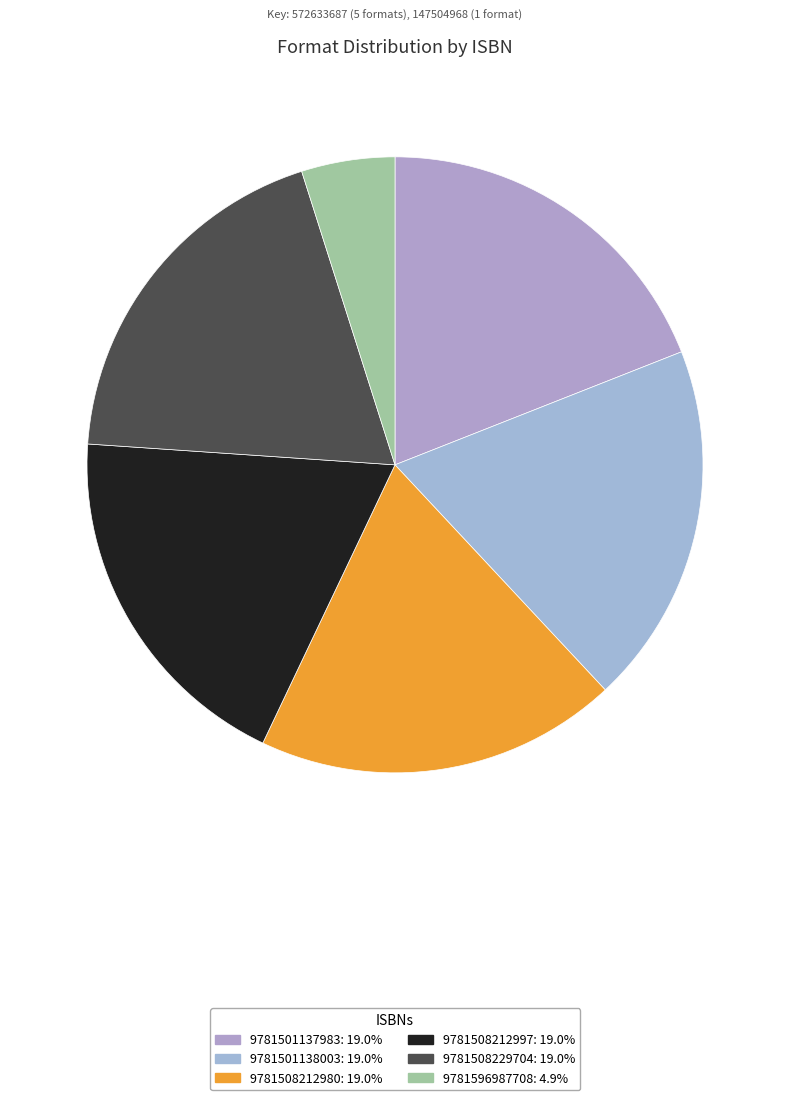

Is it true that 9781508212997 is 19% of the pie?

True